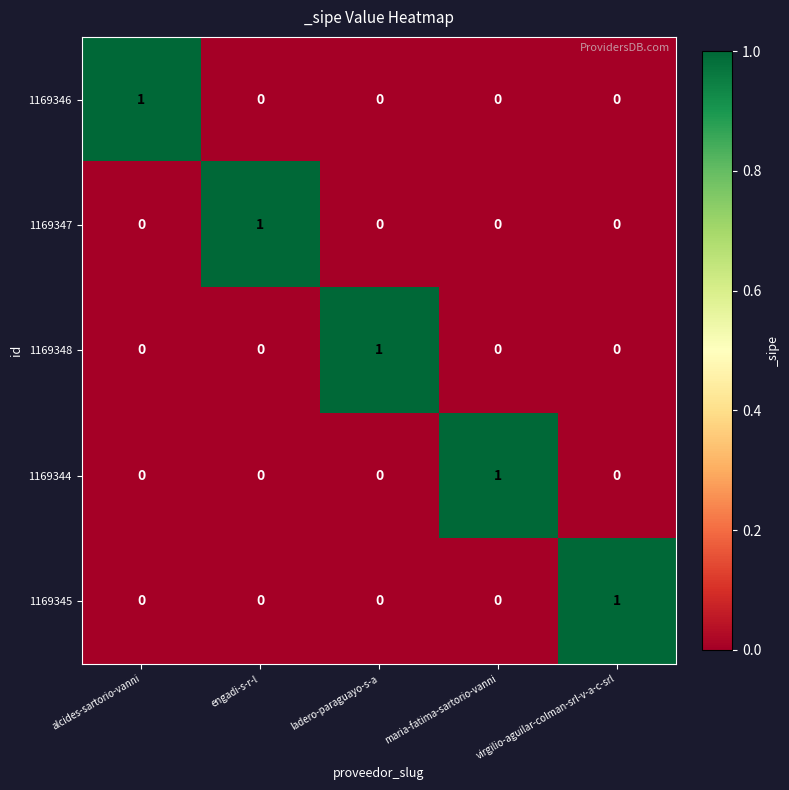

The value of 1169345 at virgilio-aguilar-colman-srl-v-a-c-srl is 1. True or false?

True